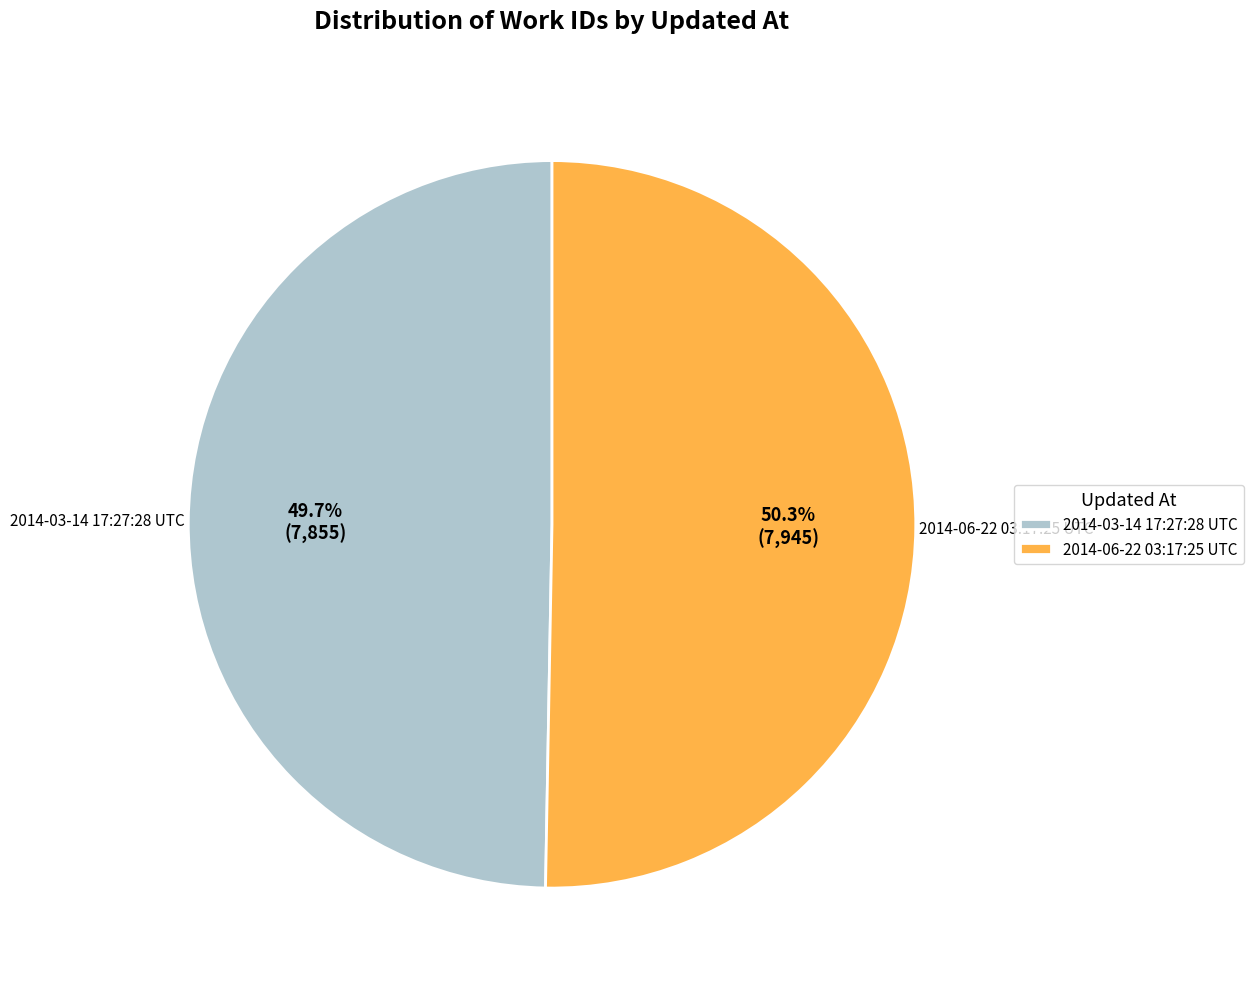

To the nearest percent, what is the difference between the 2014-06-22 03:17:25 UTC and 2014-03-14 17:27:28 UTC slice percentages?

1%